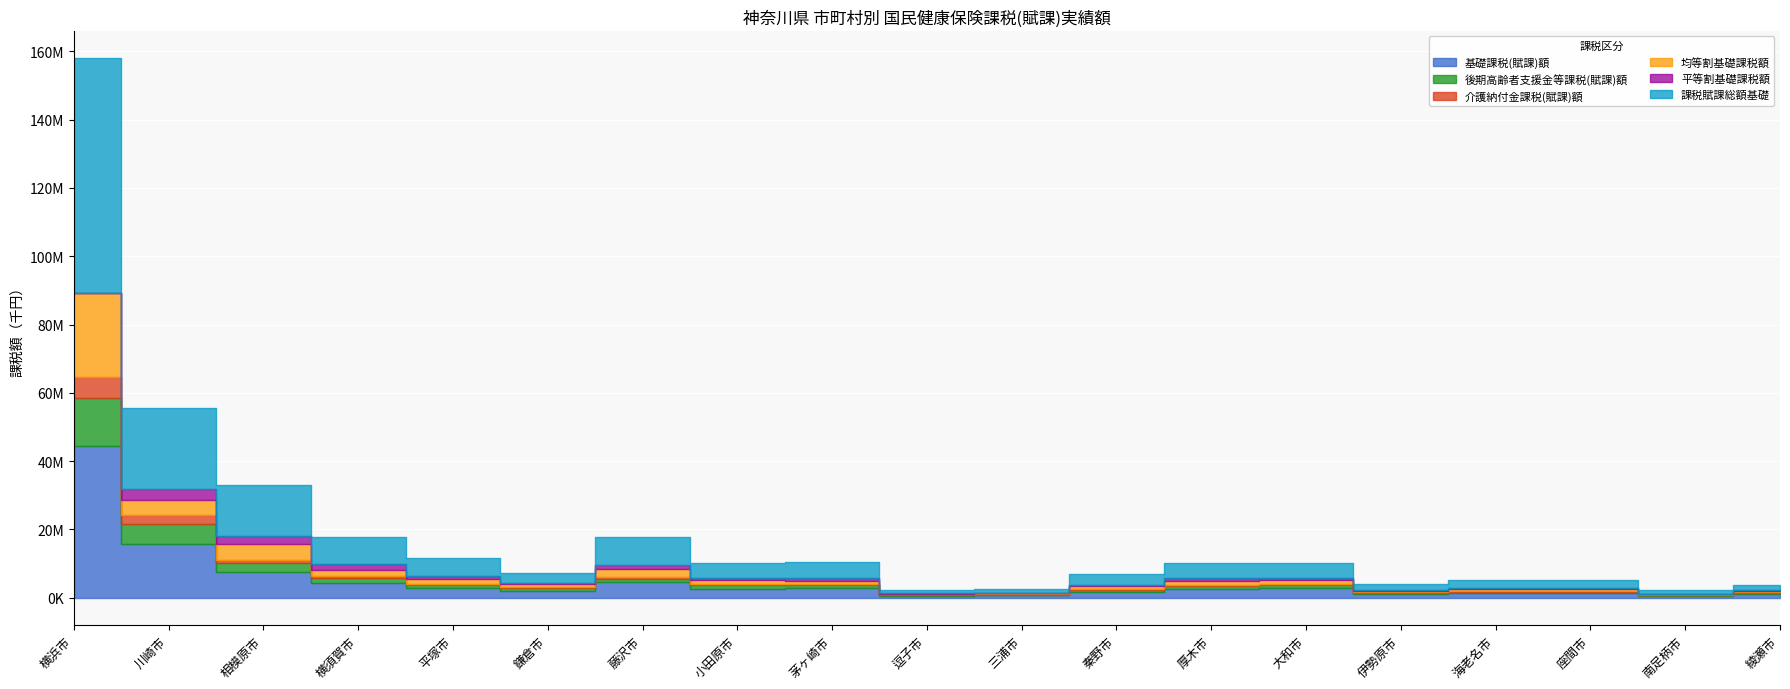

How many data points in 平等割基礎課税額 are above 475185?

9